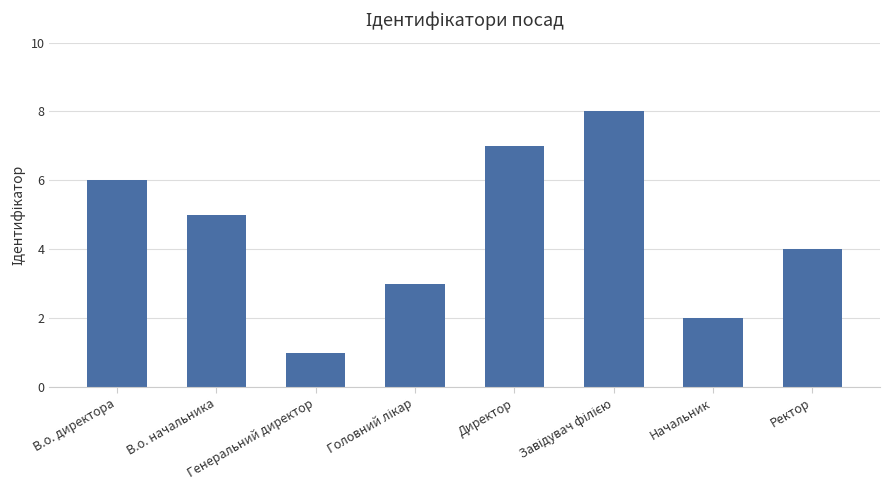

What is the change in value from Директор to Начальник?

-5